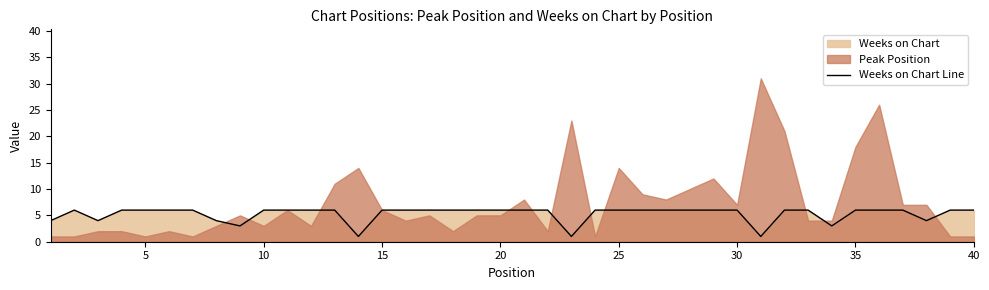

The Weeks on Chart Line series shows 10 at 5. True or false?

False